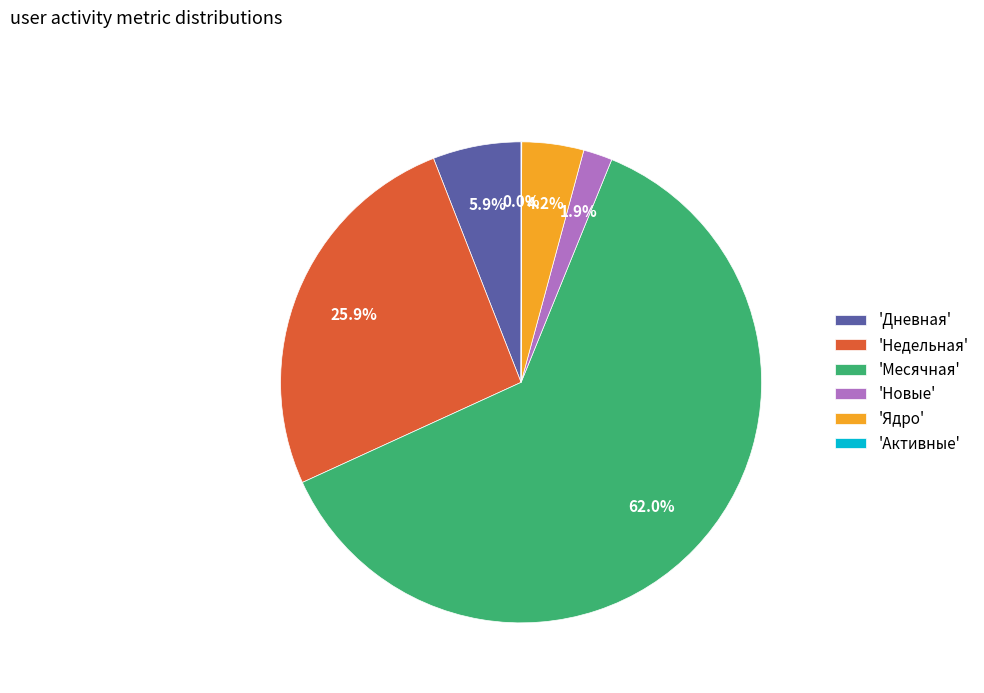

Is there any slice that represents more than half of the pie?

Yes